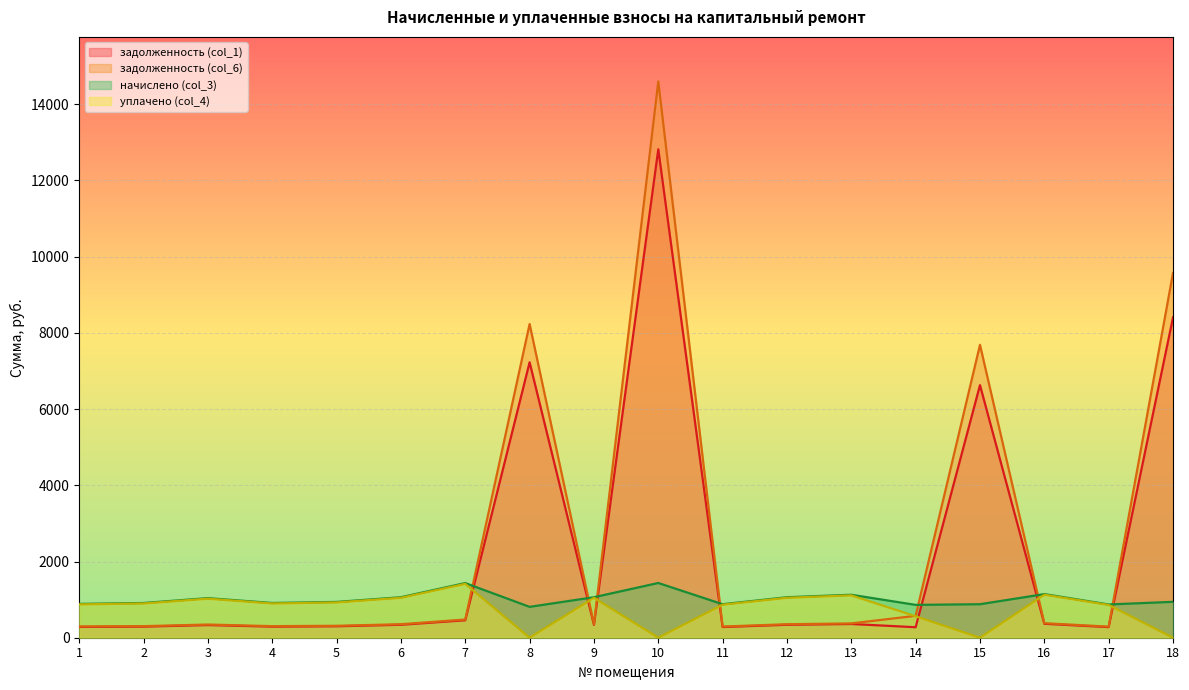

Where do уплачено (col_4) and задолженность (col_6) first cross each other?

7 and 8